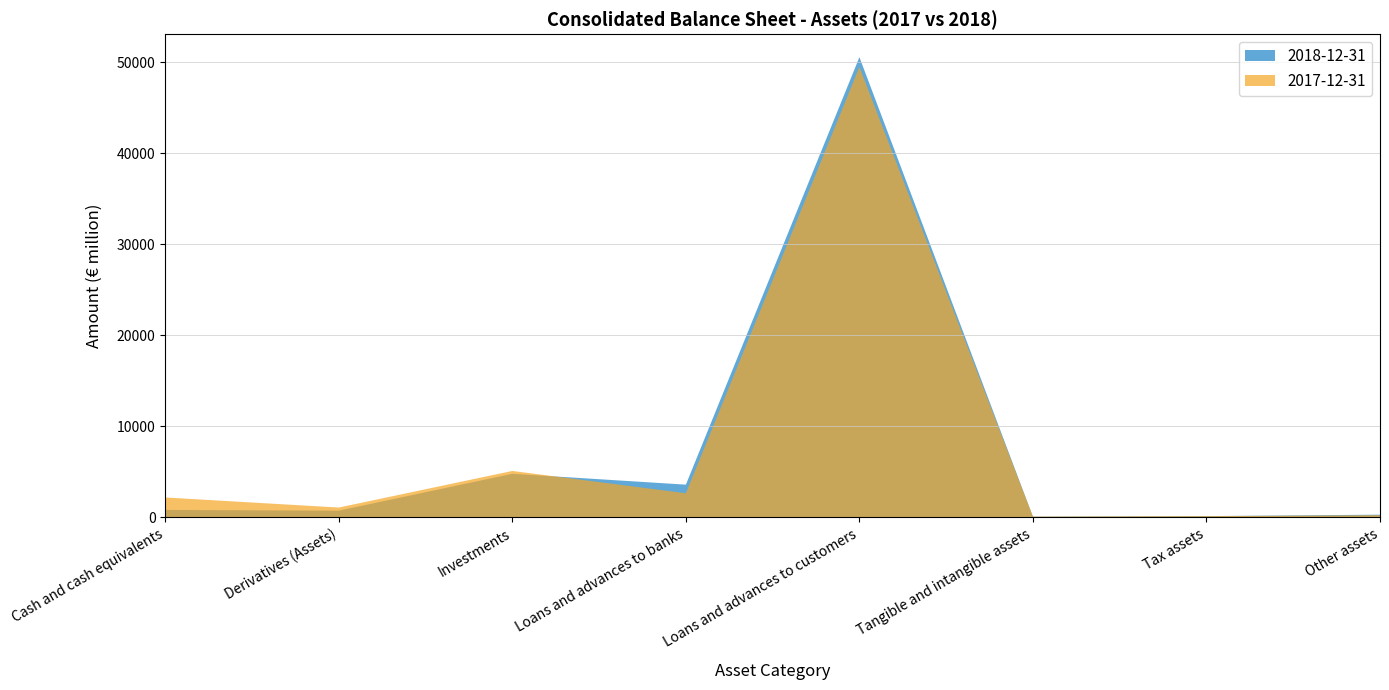

Reading left to right, what are all the values shown in this chart?

2018-12-31: Cash and cash equivalents=815	Derivatives (Assets)=732	Investments=4782	Loans and advances to banks=3589	Loans and advances to customers=50536	Tangible and intangible assets=69	Tax assets=133	Other assets=292
2017-12-31: Cash and cash equivalents=2180	Derivatives (Assets)=1075	Investments=5094	Loans and advances to banks=2643	Loans and advances to customers=49459	Tangible and intangible assets=81	Tax assets=132	Other assets=228